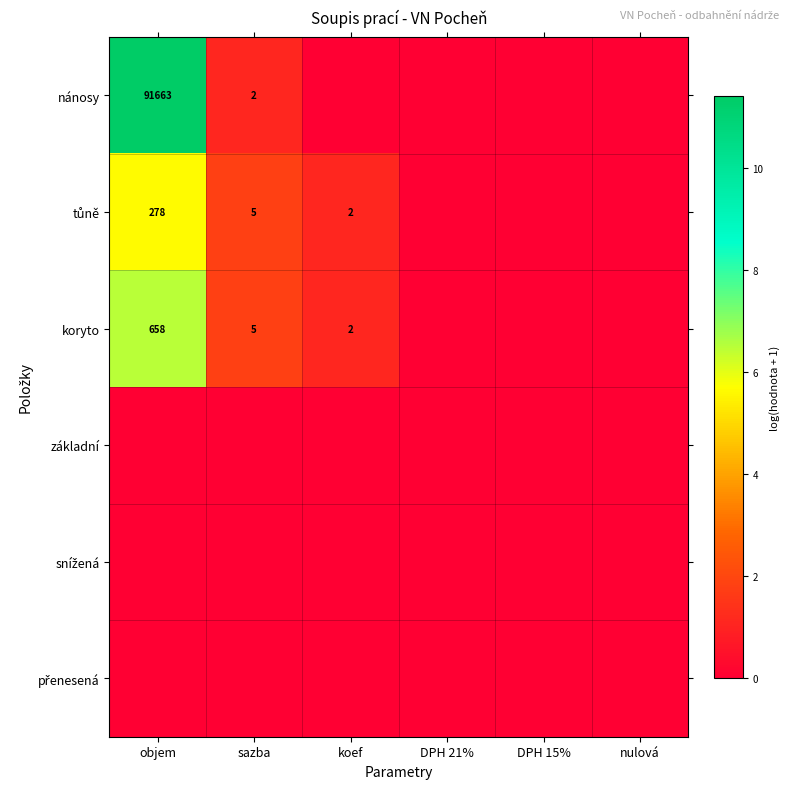

Which has a higher value, DPH 21% or nulová?

DPH 21%